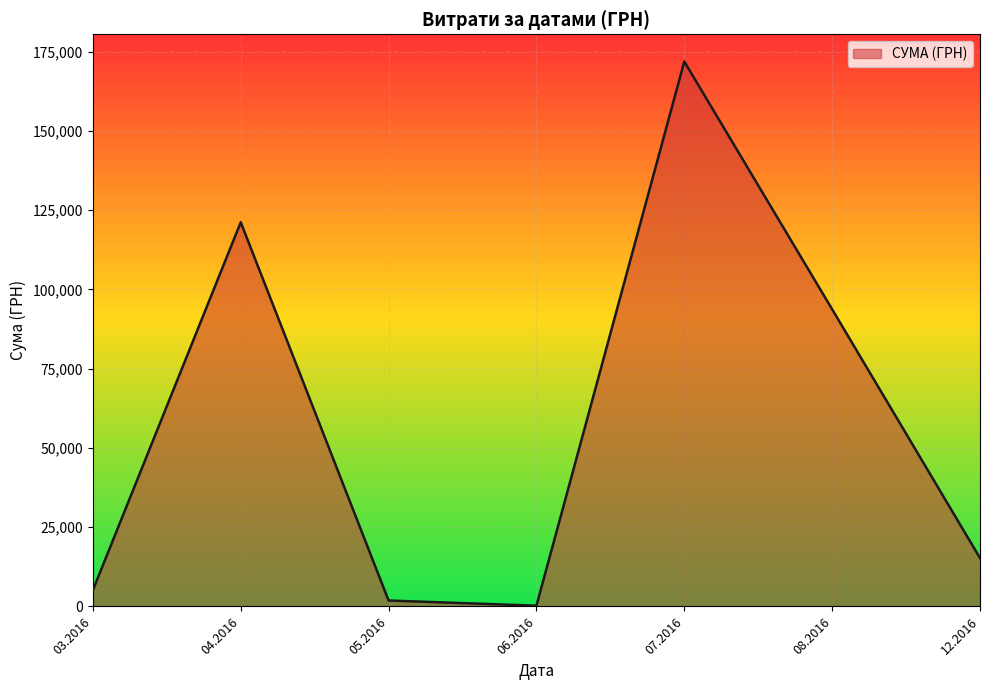

Which category has the highest value across all series?

07.2016